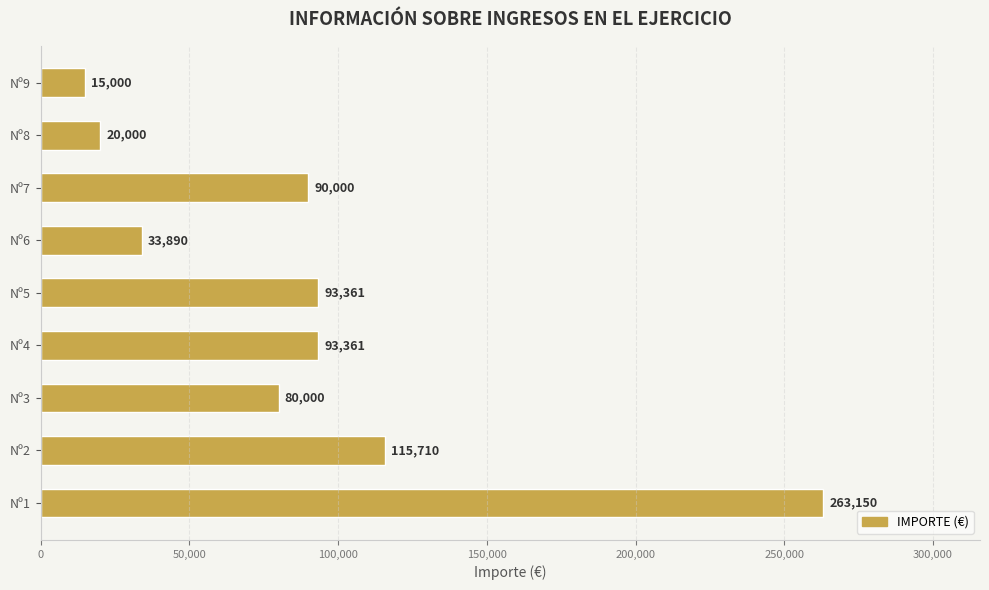

What is the maximum value shown in the chart?

263150